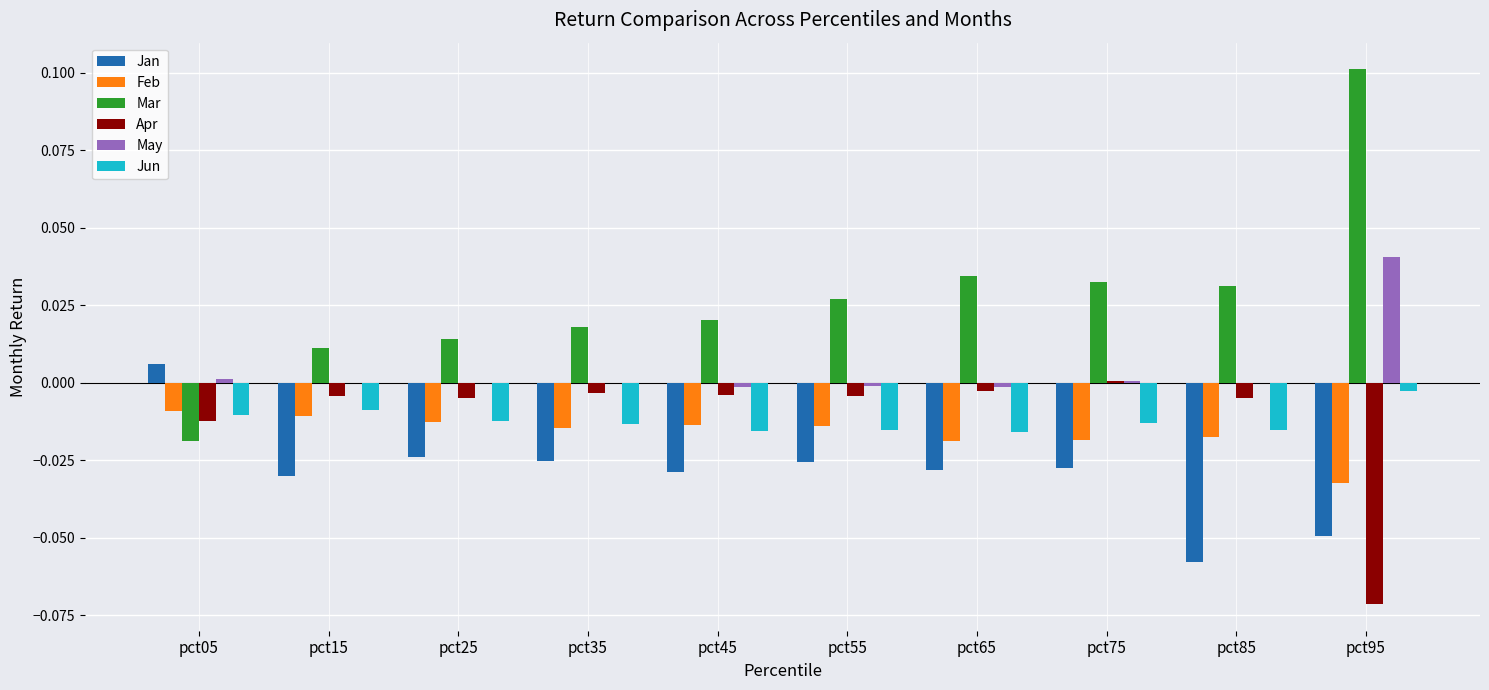

Which category has the highest value across all series?

pct95